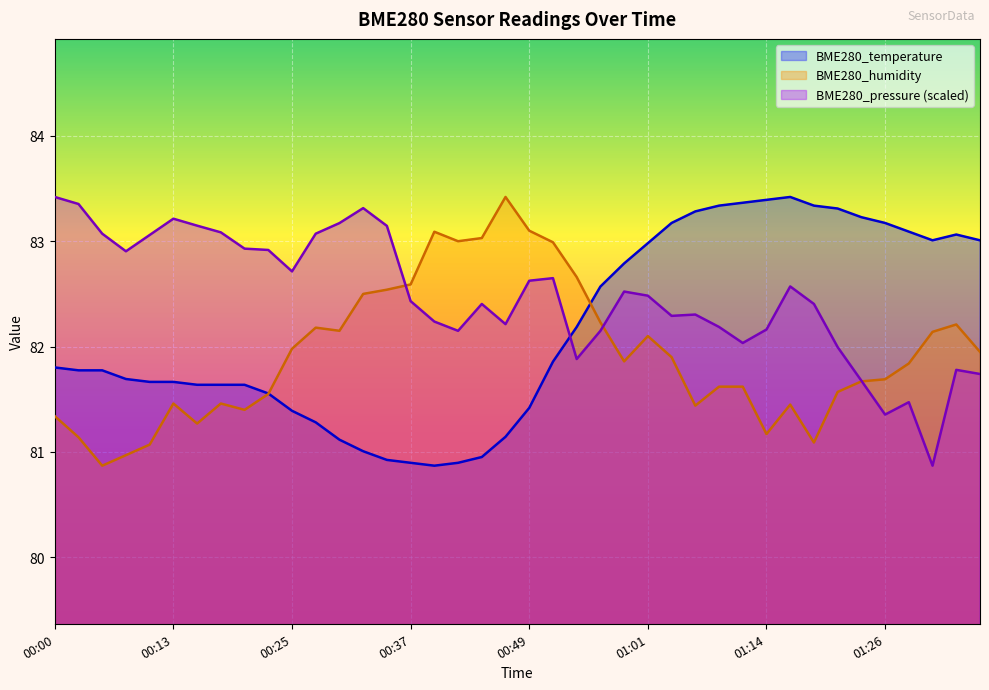

How many values in the BME280_temperature series exceed 81?

35